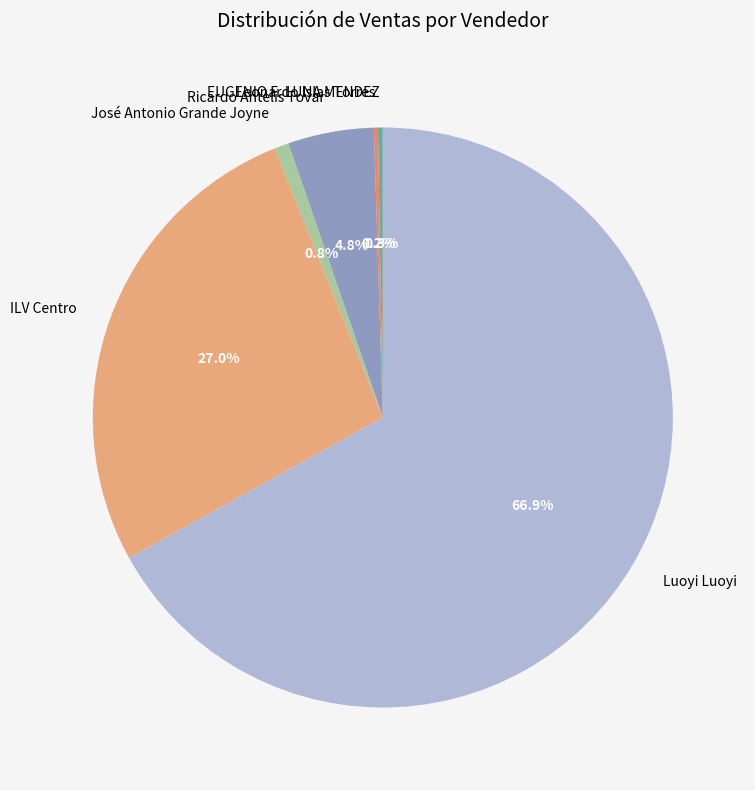

Which category accounts for the majority?

Luoyi Luoyi